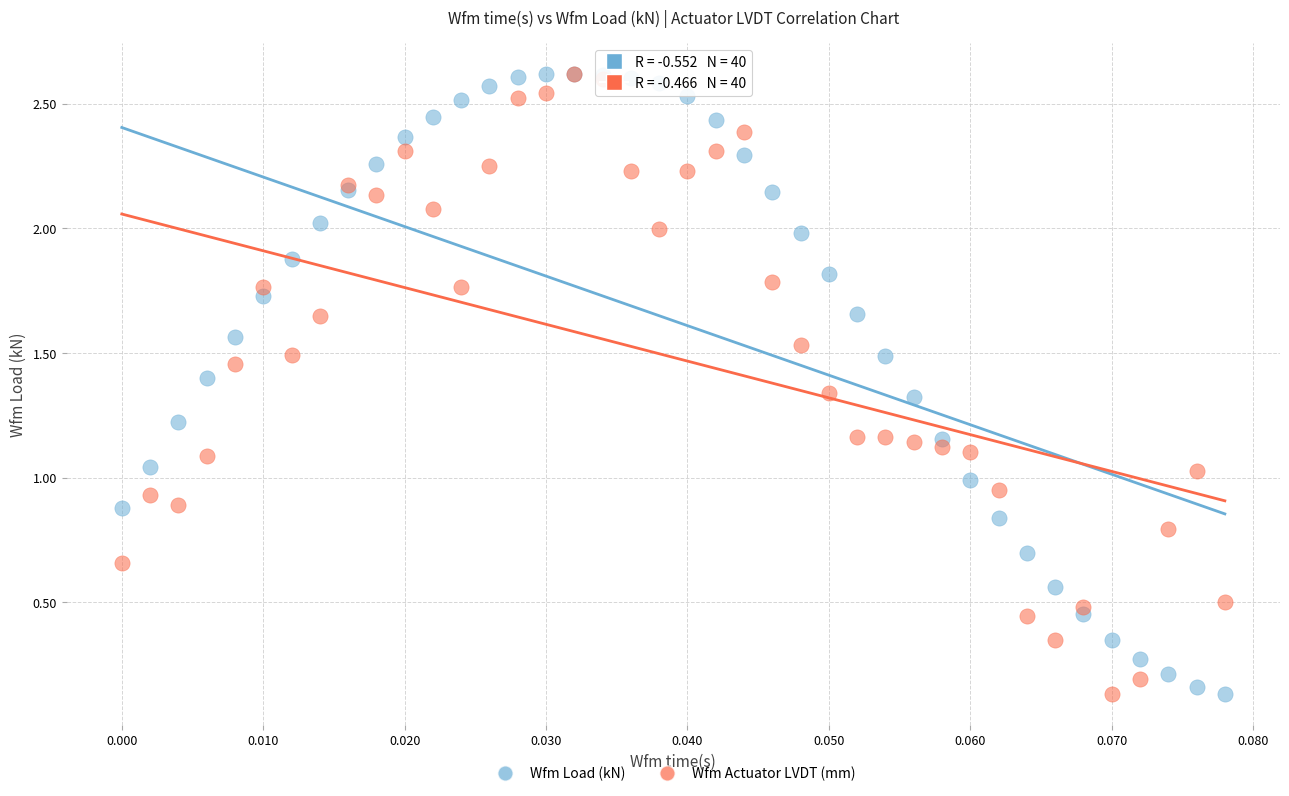

What are all the series names shown in the legend?

Wfm Load (kN), Wfm Actuator LVDT (mm)